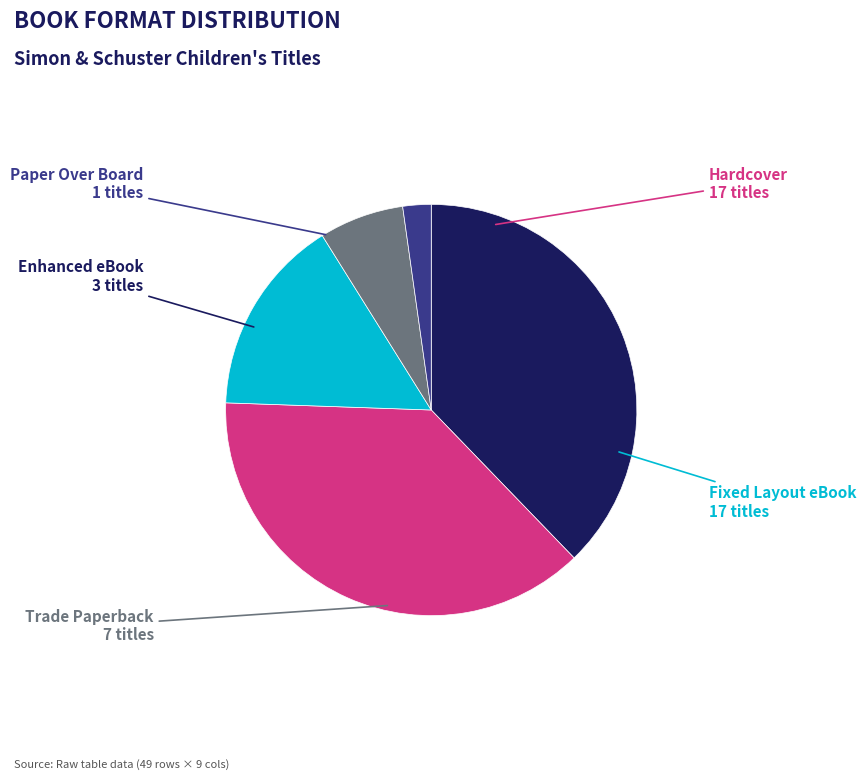

The Hardcover slice represents 38% of the pie. True or false?

True